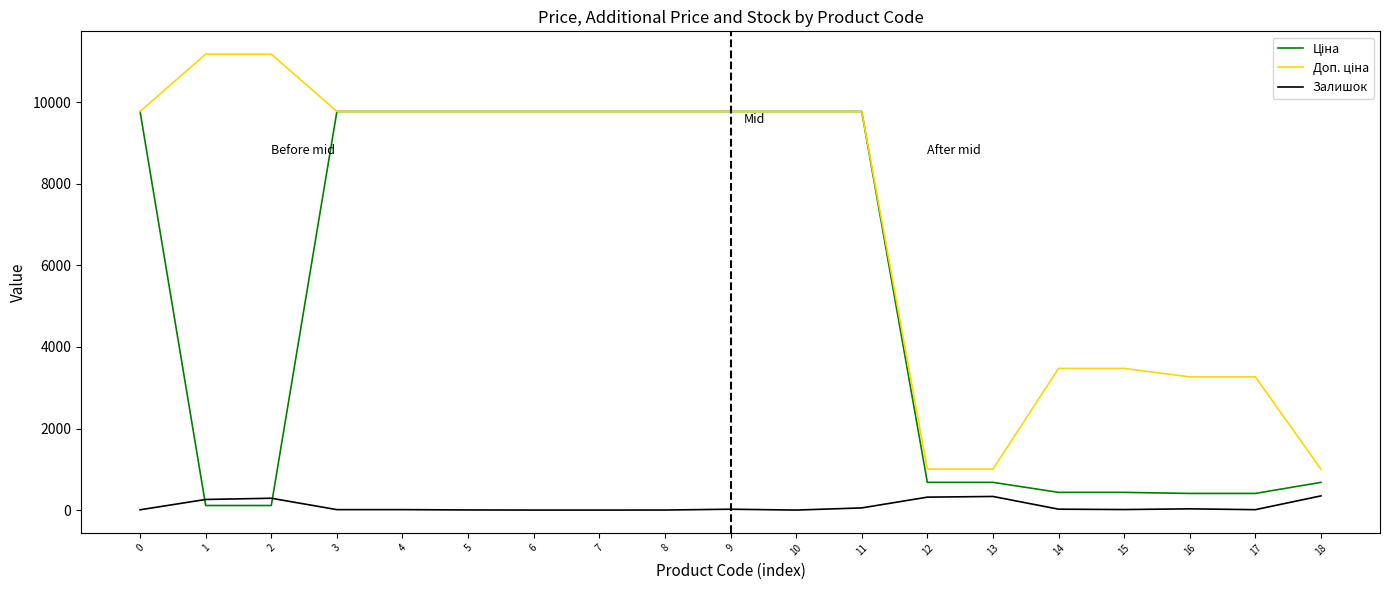

What is the total value across all series at 7?

19551.0